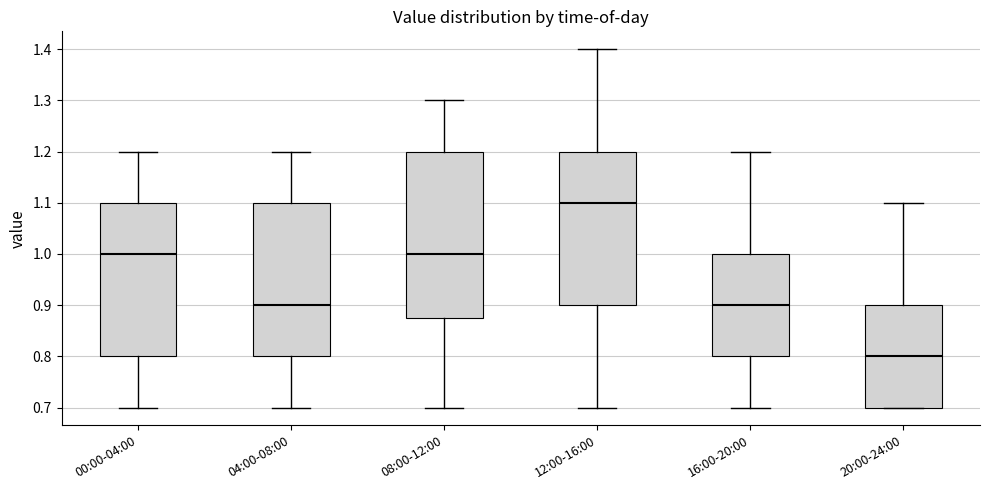

Reading left to right, transcribe this box plot: for each box, give where its median line is, the range the box spans, and where its two whiskers end, as read against the y-axis. The values are not printed on the chart, so give them approximately, as read against the axis.

00:00-04:00: median 1.00, box 0.80 to 1.10, whiskers 0.70 to 1.20
04:00-08:00: median 0.90, box 0.80 to 1.10, whiskers 0.70 to 1.20
08:00-12:00: median 1.00, box 0.88 to 1.20, whiskers 0.70 to 1.30
12:00-16:00: median 1.10, box 0.90 to 1.20, whiskers 0.70 to 1.40
16:00-20:00: median 0.90, box 0.80 to 1.00, whiskers 0.70 to 1.20
20:00-24:00: median 0.80, box 0.70 to 0.90, whiskers 0.70 to 1.10